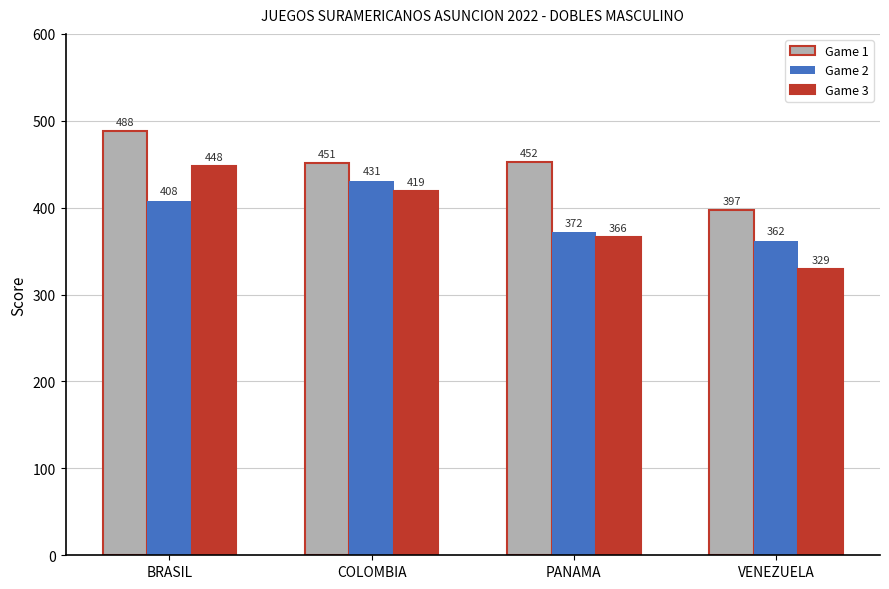

What is the value of the Game 2 bar at the 3rd from the left?

372